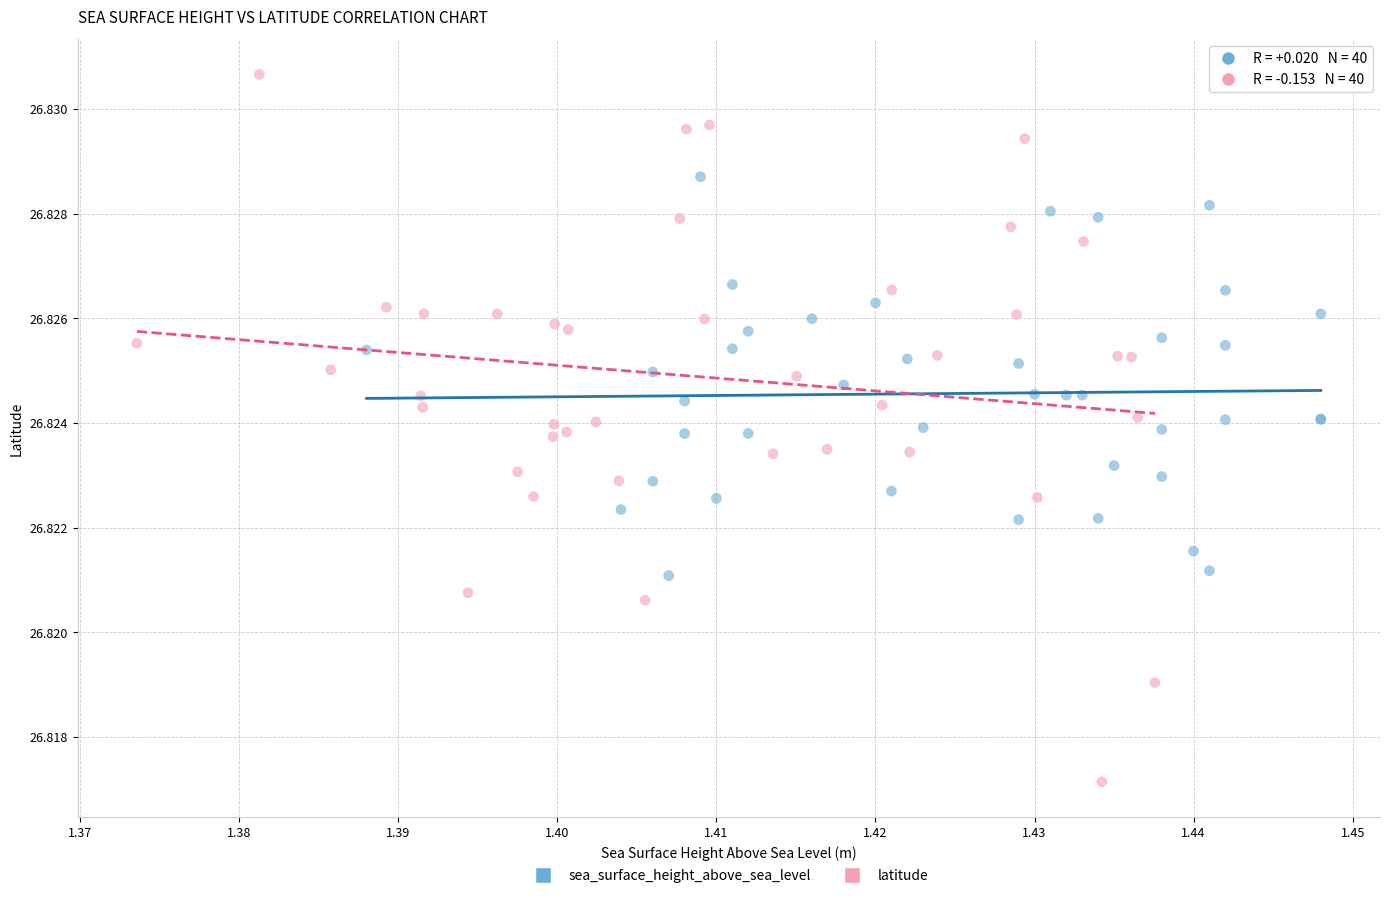

What are all the series names shown in the legend?

sea_surface_height_above_sea_level, latitude